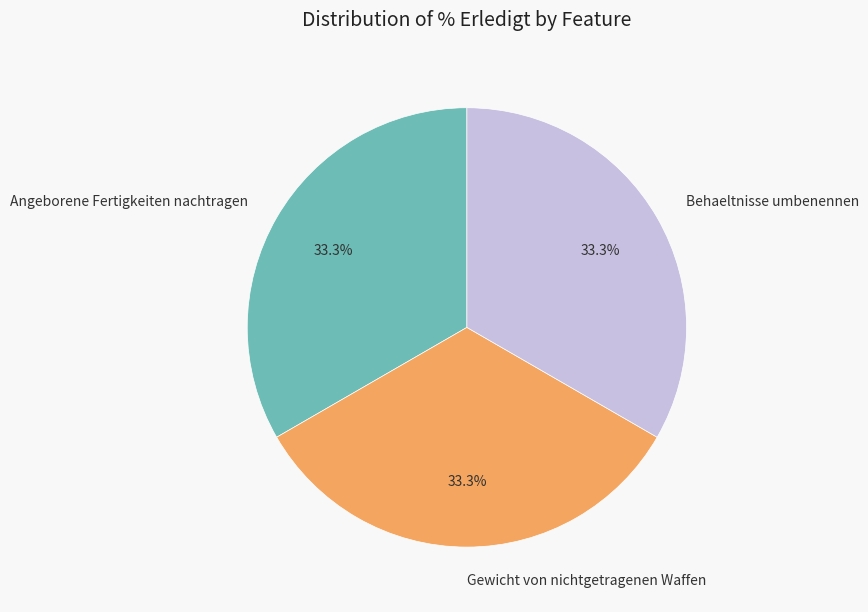

What is the total percentage of Gewicht von nichtgetragenen Waffen and Behaeltnisse umbenennen?

66.7%